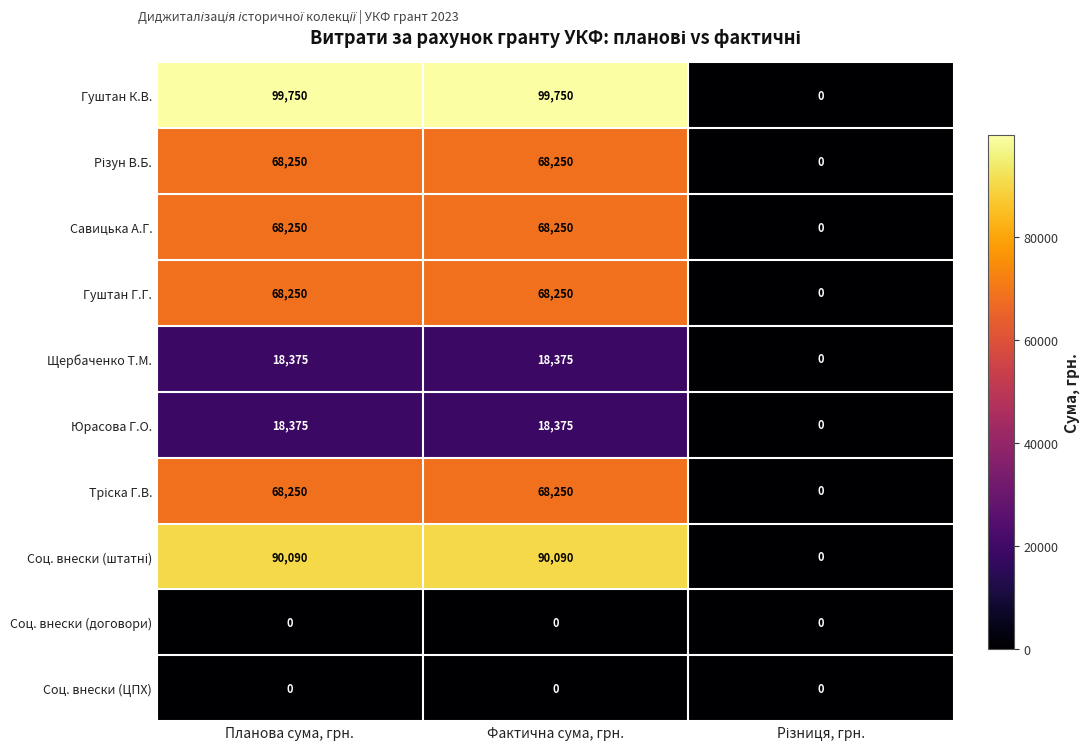

What is the total value across all series at Фактична сума, грн.?

499590